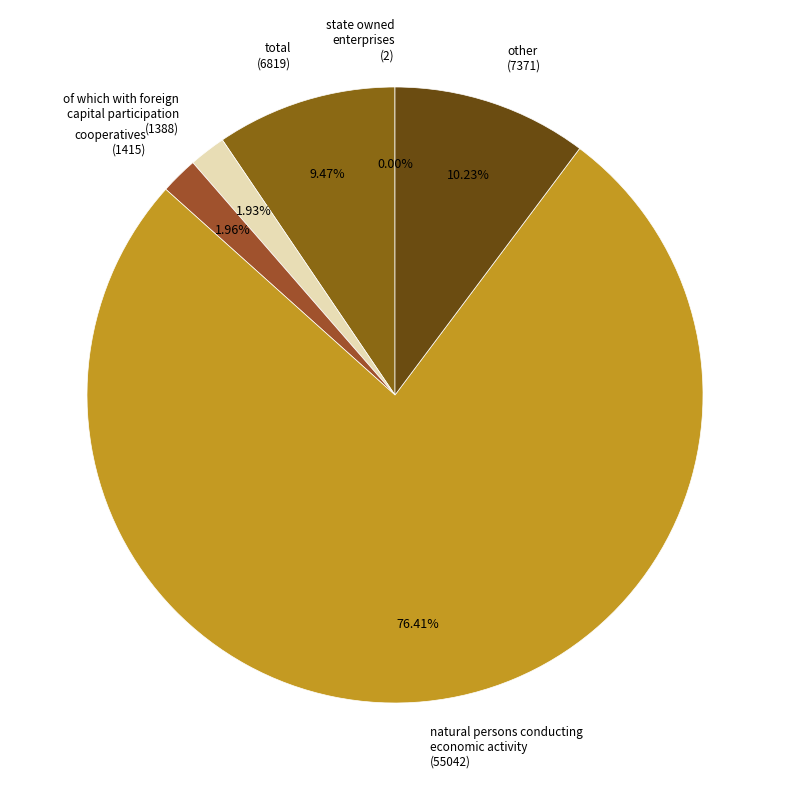

Is natural persons conducting economic activity the majority of the pie?

Yes